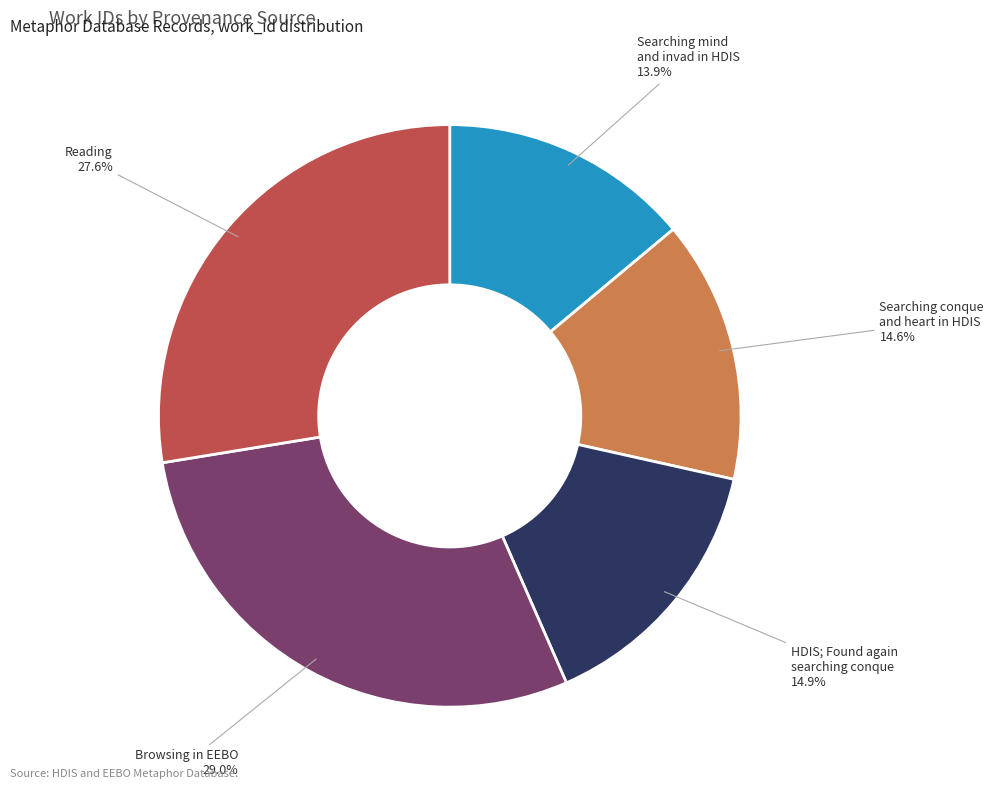

Does any single category account for the majority?

No